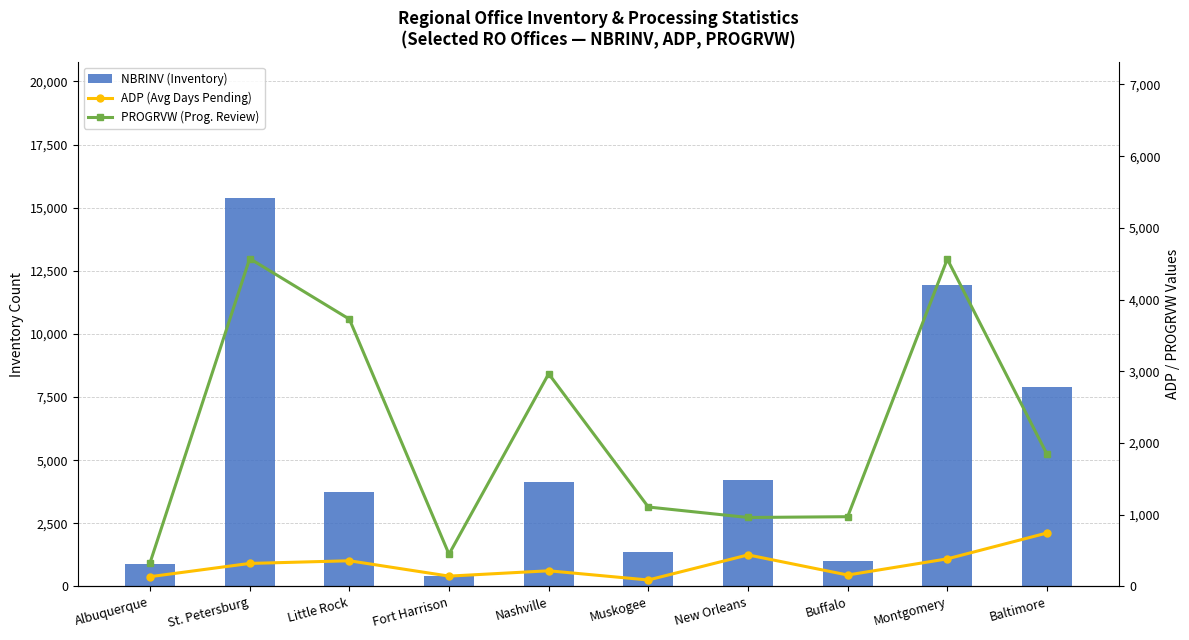

Which series has the widest spread of values?

NBRINV (Inventory)